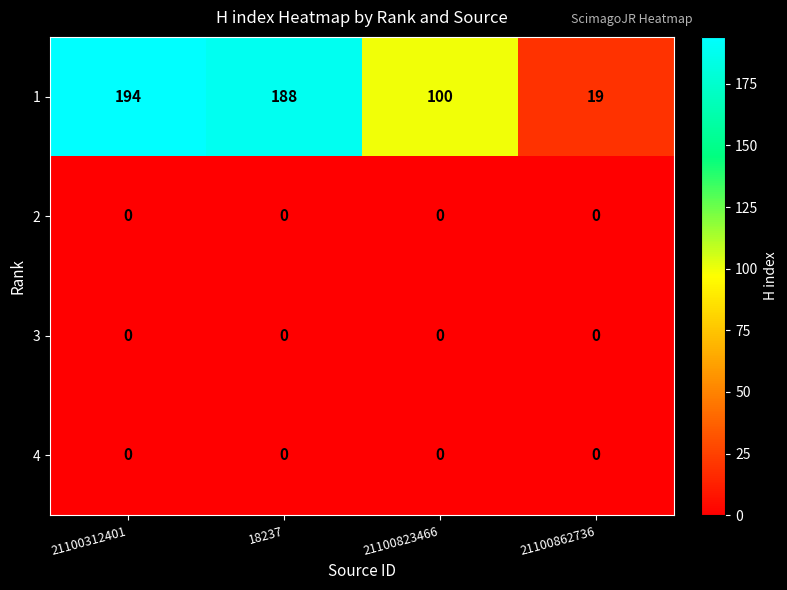

Which series has the widest spread of values?

1